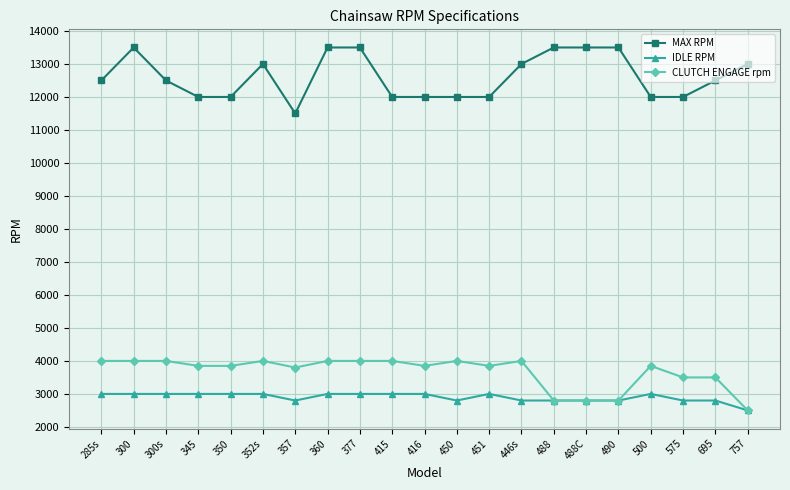

Rank the series by their maximum value, from highest to lowest.

MAX RPM, CLUTCH ENGAGE rpm, IDLE RPM